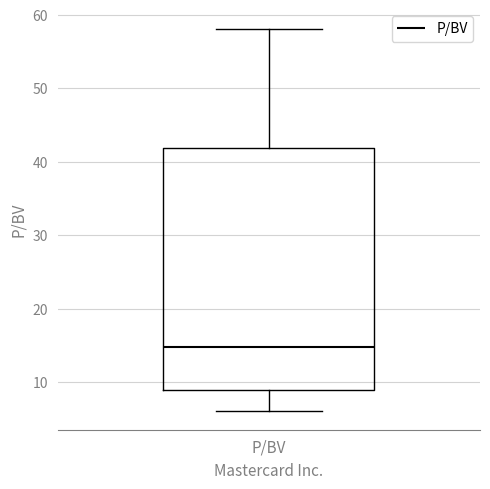

Transcribe this box plot: give where the median line is, the range the box spans, and where the two whiskers end, as read against the y-axis. The values are not printed on the chart, so give them approximately, as read against the axis.

median 15, box 9 to 42, whiskers 6 to 58